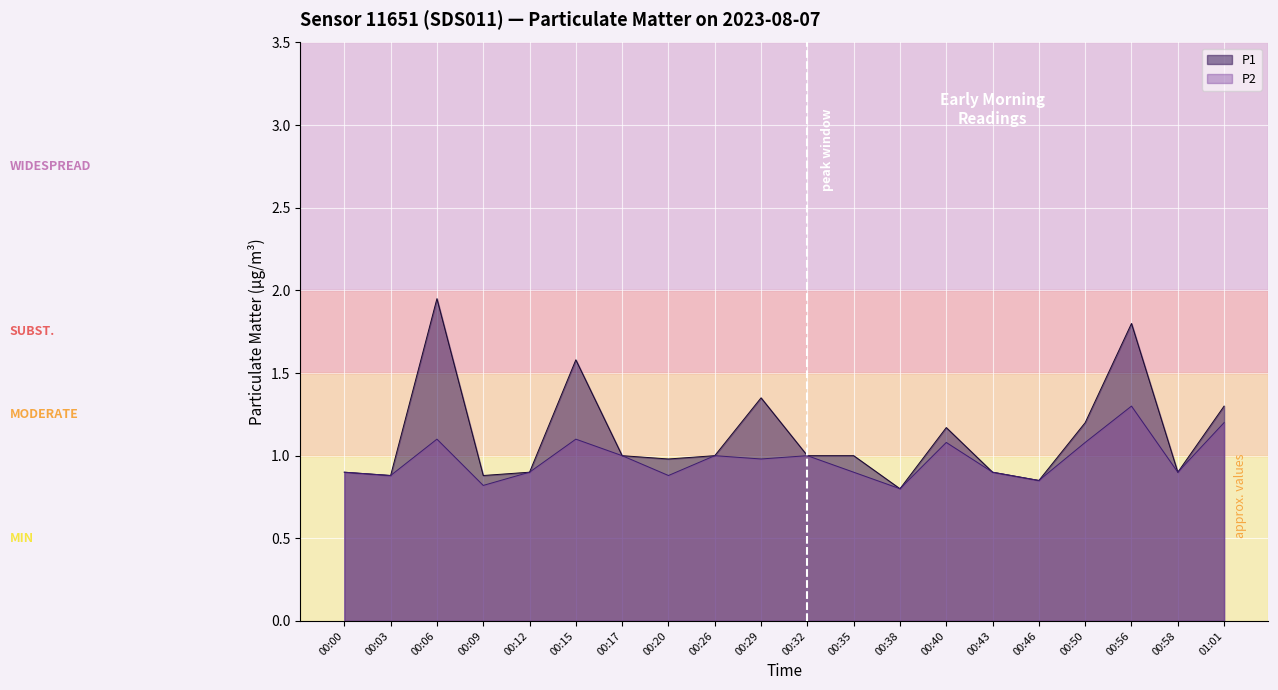

True or false: P1 and P2 intersect in this chart.

False